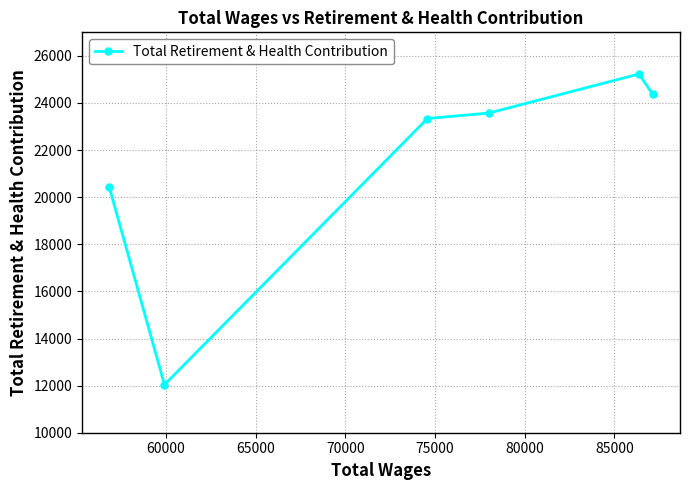

What is the value of the 5th point from the left?

25230